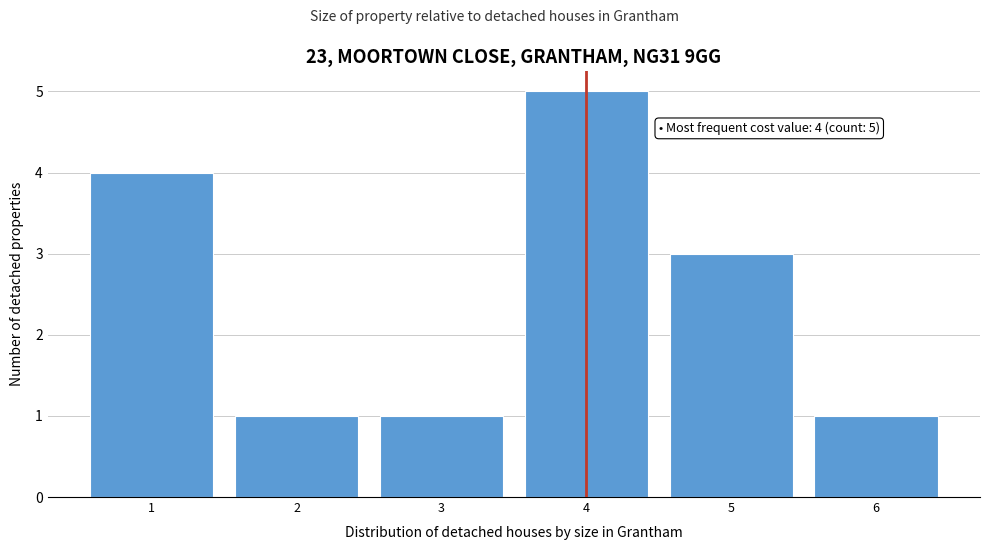

Over which range of the x-axis is the bar tallest?

3.5 to 4.5